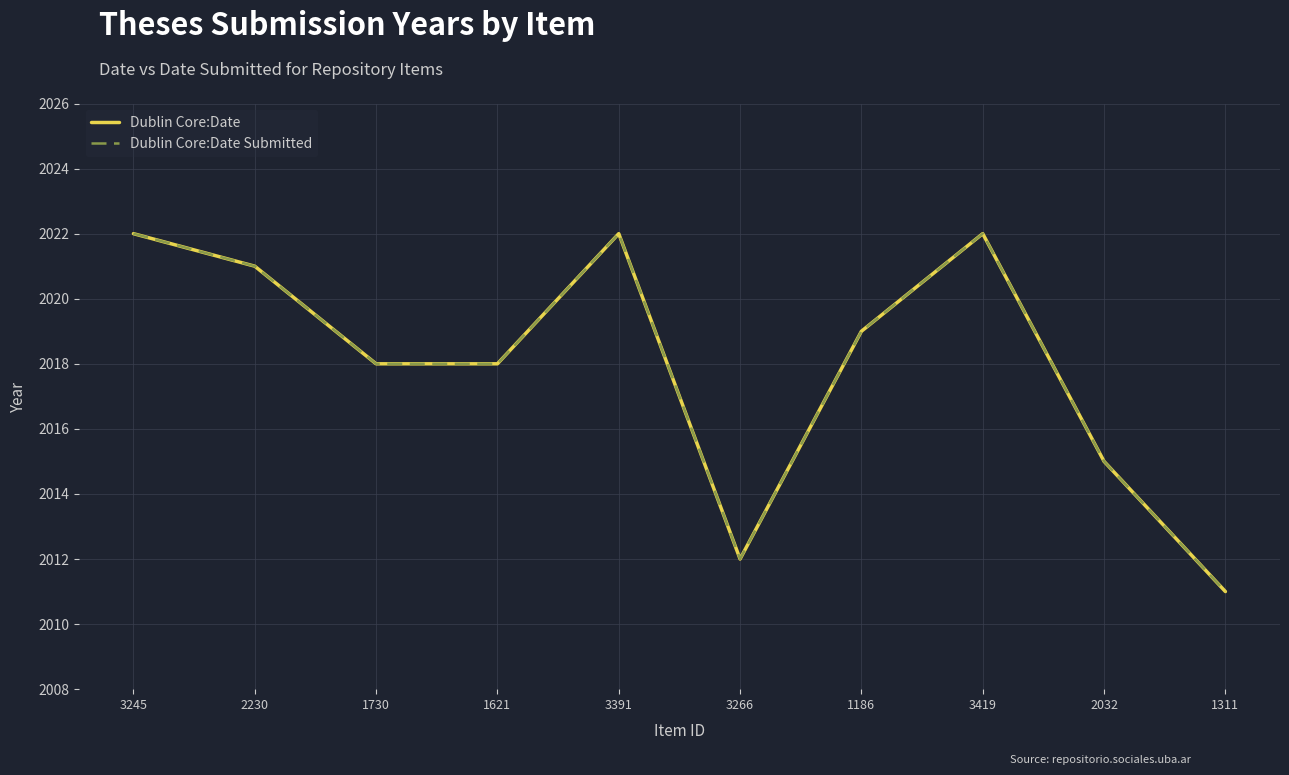

How many lines are shown in the chart?

2